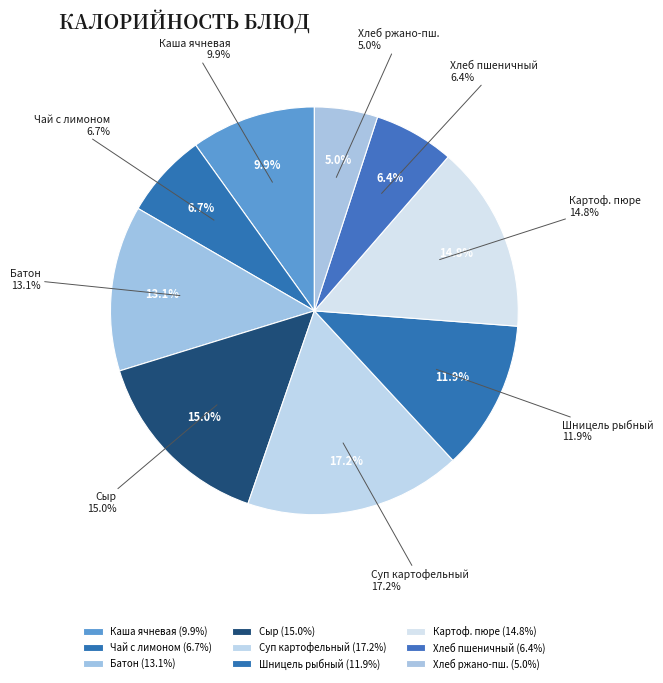

Does Хлеб пшеничный account for over 50% of the chart?

No